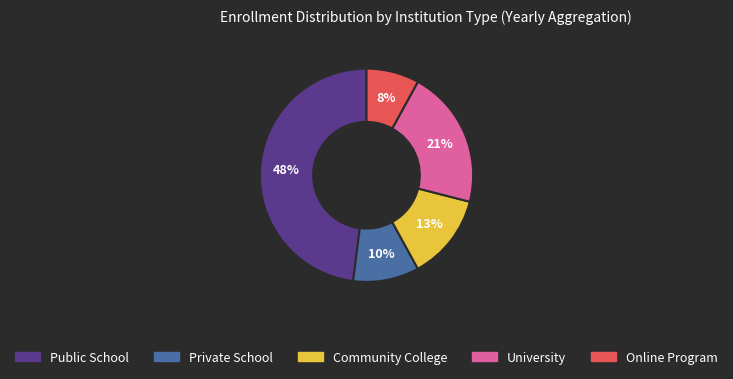

Is it true that Public School is 48% of the pie?

True